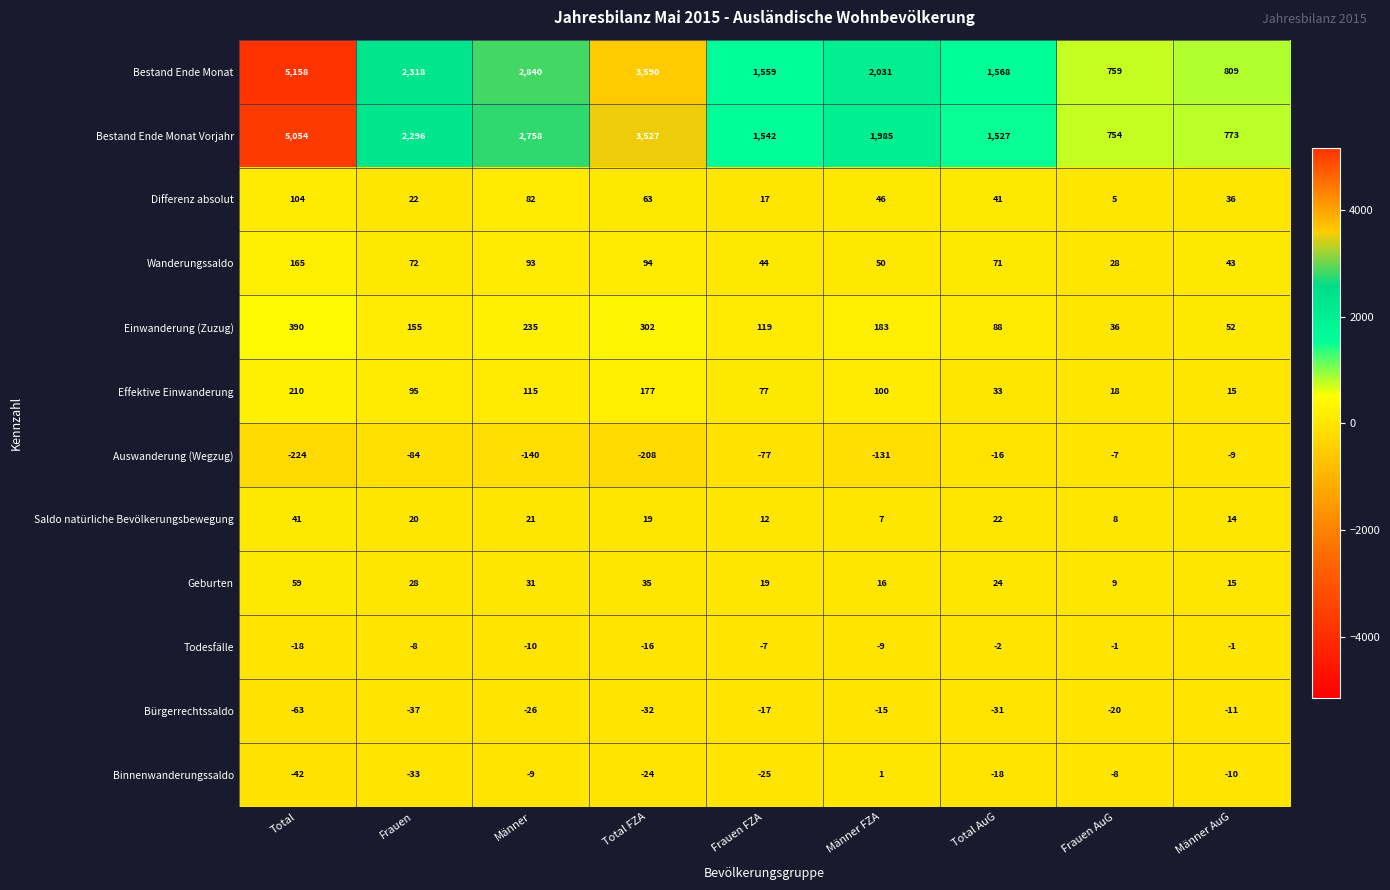

Which series has the largest total across all categories?

Bestand Ende Monat